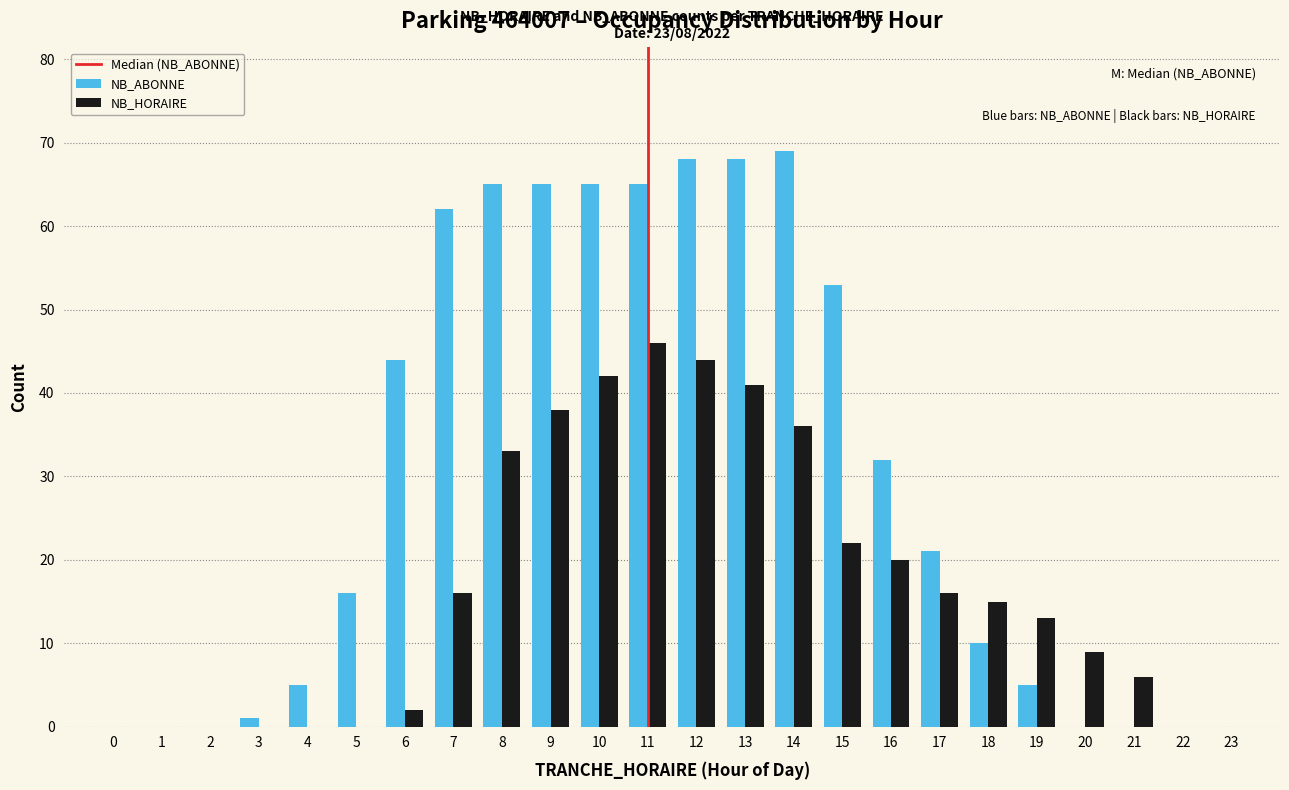

What is the sum of the NB_HORAIRE values at 11 and 17?

62